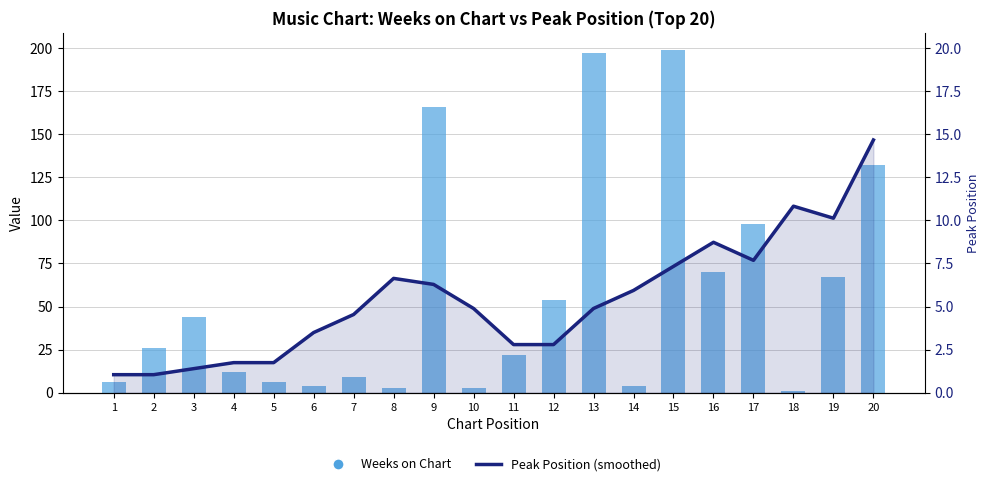

Reading left to right, extract all data points from this chart.

Peak Position (smoothed): 10.5	10.5	14.0	17.5	17.5	34.9	45.4	66.3	62.8	48.9	27.9	27.9	48.9	59.4	73.3	87.3	76.8	108.2	101.2	146.6
Weeks on Chart: 6.0	26.0	44.0	12.0	6.0	4.0	9.0	3.0	166.0	3.0	22.0	54.0	197.0	4.0	199.0	70.0	98.0	1.0	67.0	132.0